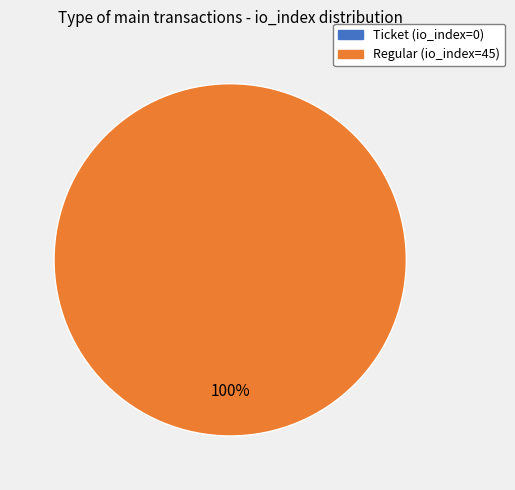

How many segments does this pie chart have?

2